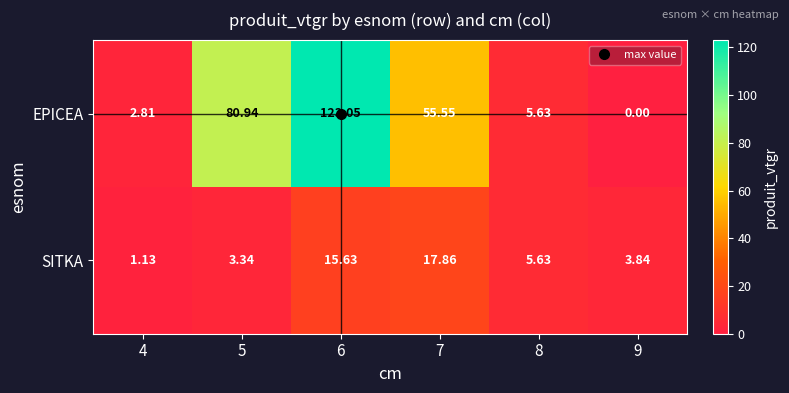

Count the number of data series in this chart.

2